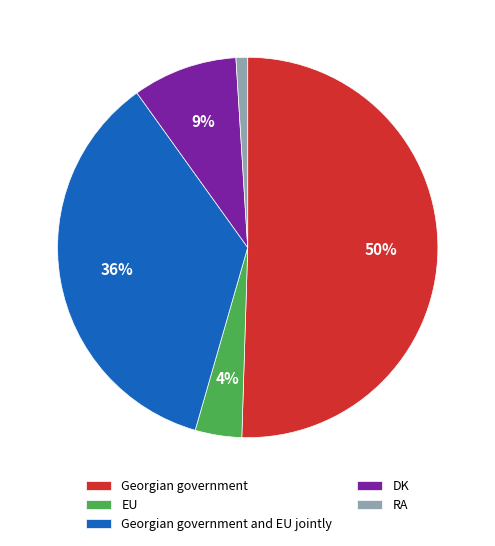

Rank the categories by value from highest to lowest.

Georgian government, Georgian government and EU jointly, DK, EU, RA